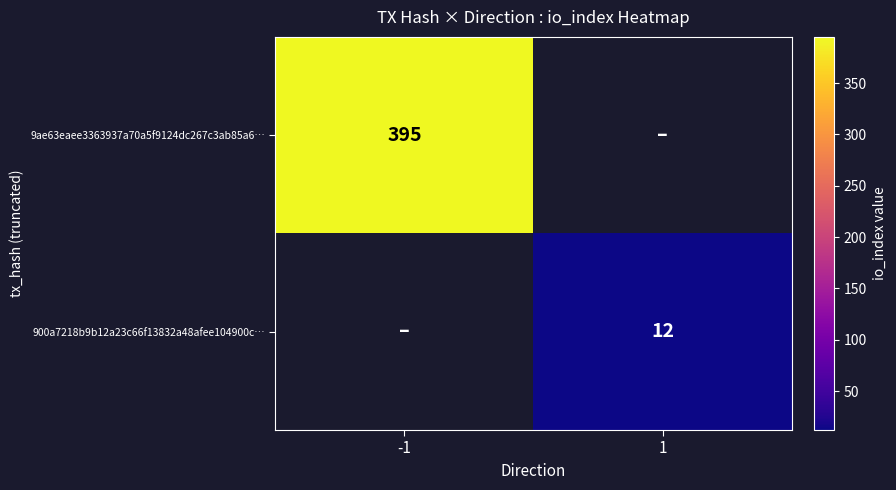

Which label corresponds to the largest value in the chart?

-1